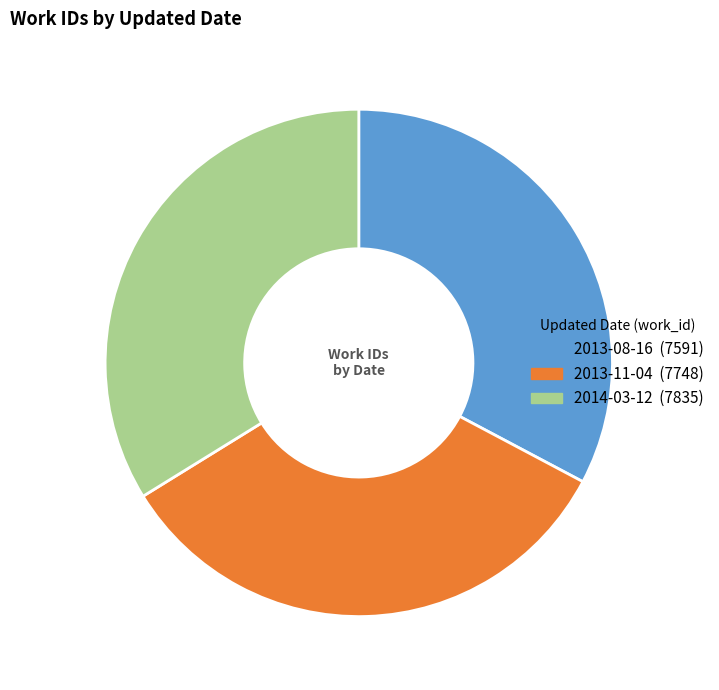

Which slice is the smallest?

2013-08-16